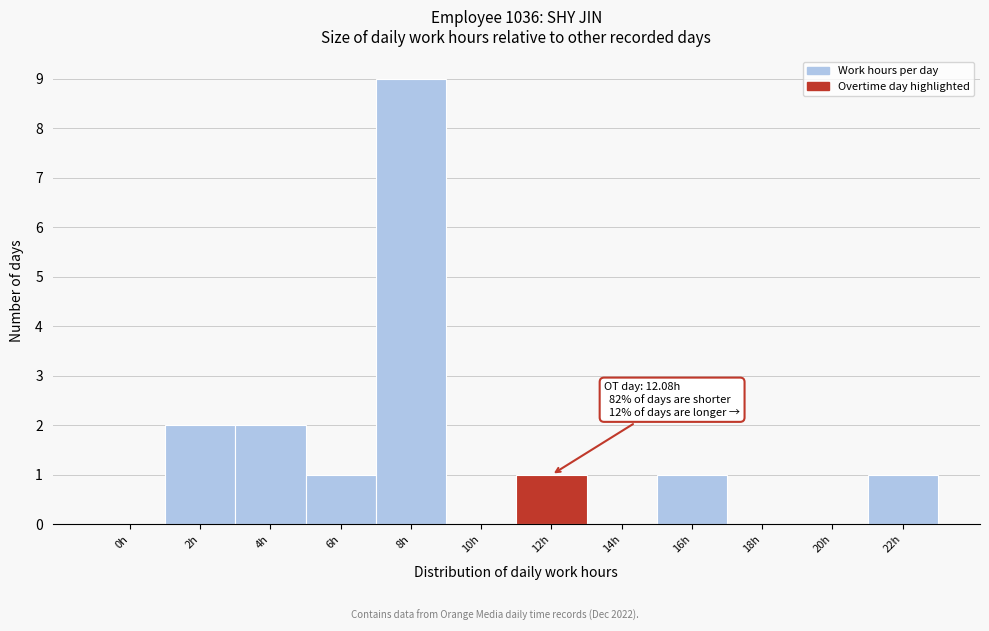

Reading left to right, extract all data points from this chart.

0h=0	2h=2	4h=2	6h=1	8h=9	10h=0	12h=1	14h=0	16h=1	18h=0	20h=0	22h=1